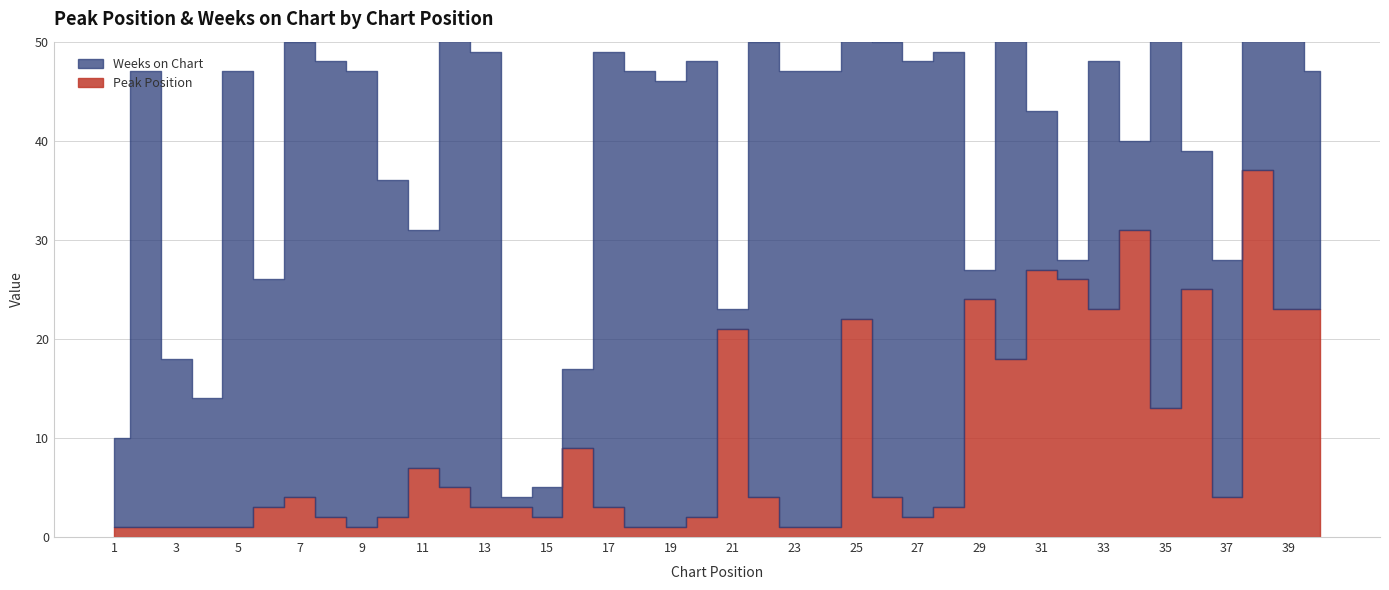

After their last crossing, which series has the higher values: Weeks on Chart or Peak Position?

Weeks on Chart